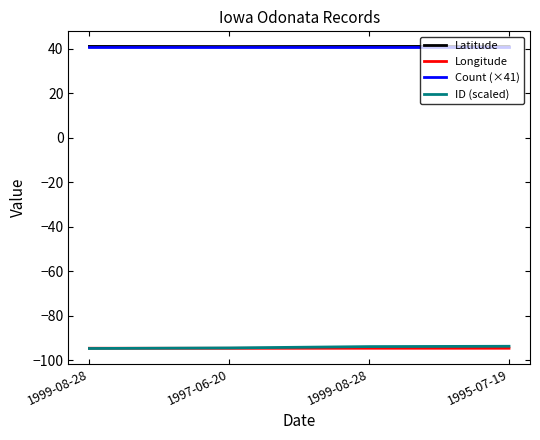

Reading left to right, extract all data points from this chart.

Latitude: 1999-08-28=41.1	1997-06-20=41.0	1999-08-28=41.1	1995-07-19=41.1
Longitude: 1999-08-28=-94.7	1997-06-20=-94.7	1999-08-28=-94.7	1995-07-19=-94.7
Count (×41): 1999-08-28=41.0	1997-06-20=41.0	1999-08-28=41.0	1995-07-19=41.0
ID (scaled): 1999-08-28=-94.8	1997-06-20=-94.5	1999-08-28=-93.9	1995-07-19=-93.8